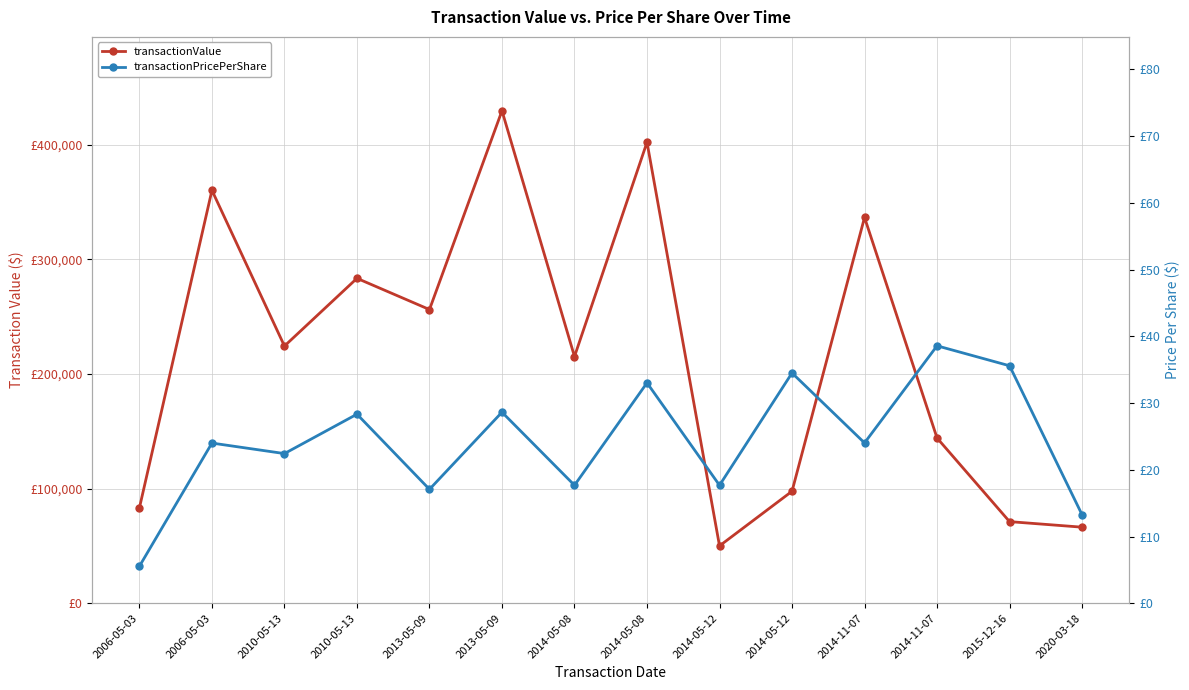

What is the total value across all series at 2015-12-16?

71215.6